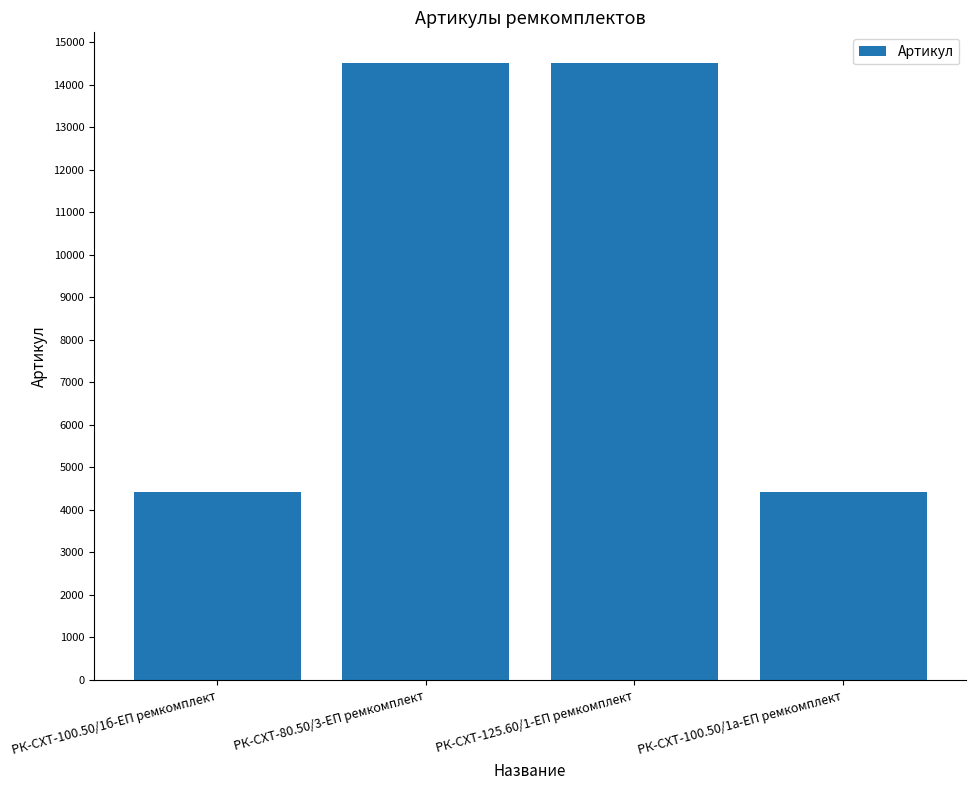

What is the difference between the maximum and second lowest values?

10078